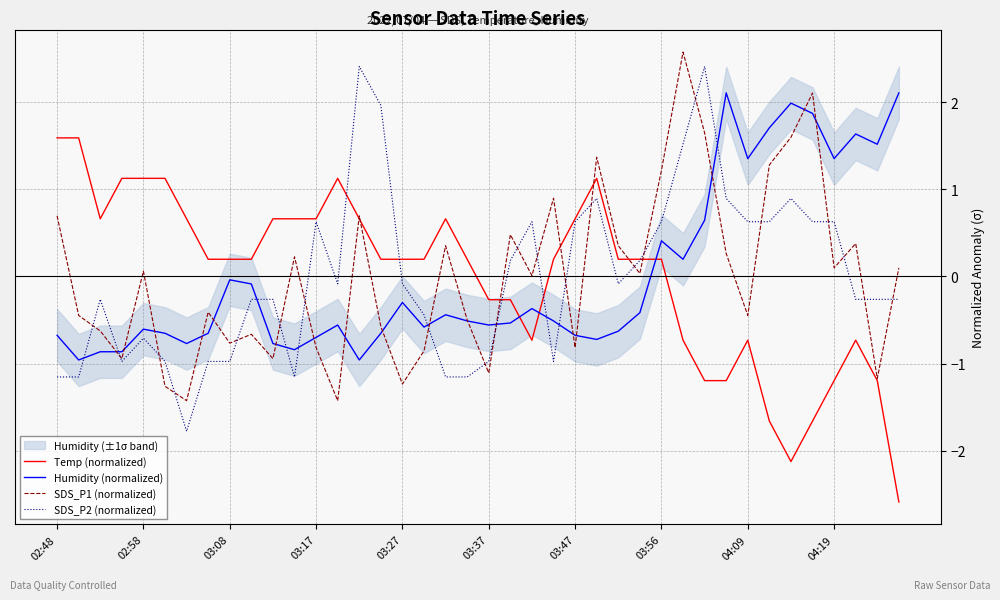

True or false: SDS_P2 (normalized) has more than 1 points higher than both neighbors.

True